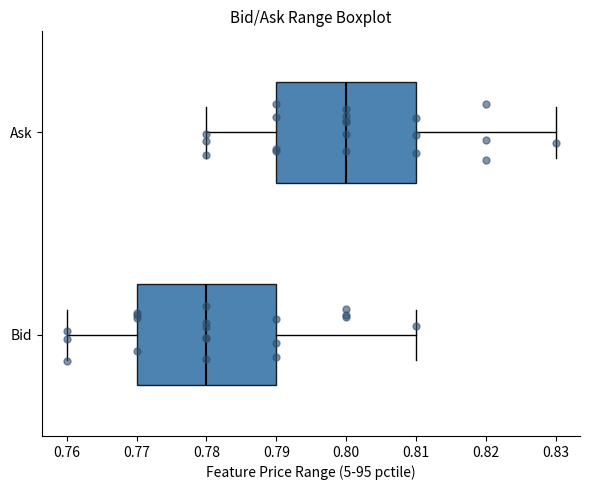

Reading bottom to top, transcribe this box plot: for each box, give where its median line is, the range the box spans, and where its two whiskers end, as read against the x-axis. The values are not printed on the chart, so give them approximately, as read against the axis.

Bid: median 0.78, box 0.77 to 0.79, whiskers 0.76 to 0.81
Ask: median 0.80, box 0.79 to 0.81, whiskers 0.78 to 0.83